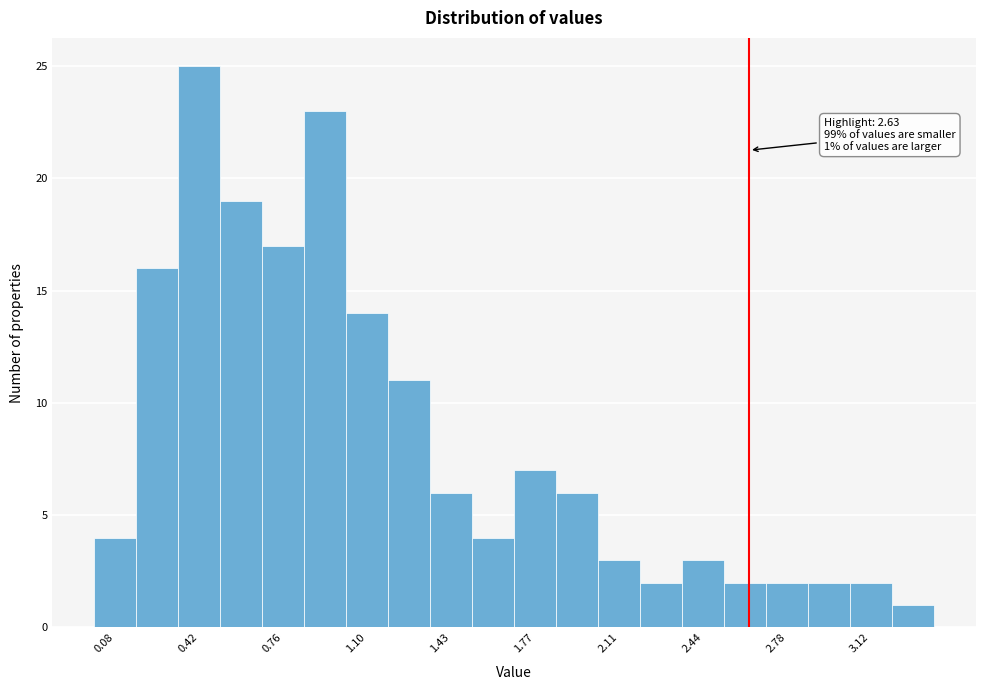

Around what value on the x-axis is the tallest bar? Give the approximate position of its centre, as read against the axis.

0.40